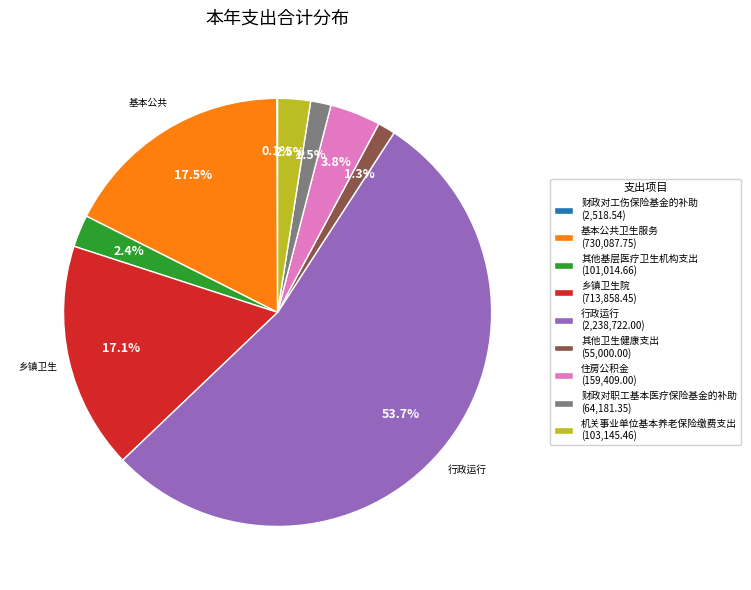

Which category accounts for the majority?

行政运行